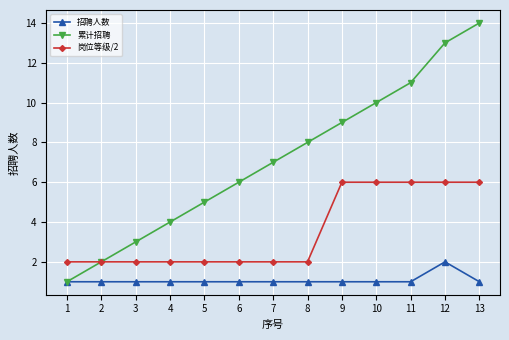

Reading left to right, transcribe all the data shown in this chart.

招聘人数: 1=1	2=1	3=1	4=1	5=1	6=1	7=1	8=1	9=1	10=1	11=1	12=2	13=1
累计招聘: 1=1	2=2	3=3	4=4	5=5	6=6	7=7	8=8	9=9	10=10	11=11	12=13	13=14
岗位等级/2: 1=2	2=2	3=2	4=2	5=2	6=2	7=2	8=2	9=6	10=6	11=6	12=6	13=6